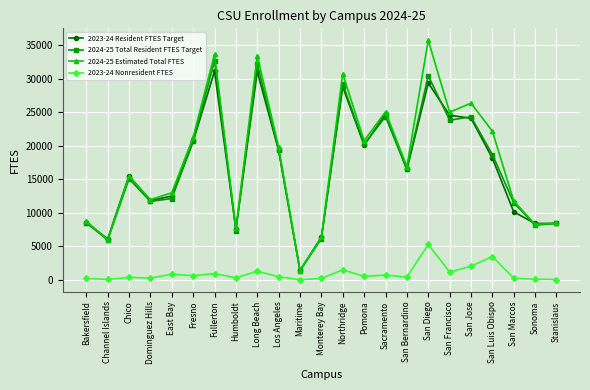

Is this an area chart (filled region under the line)?

No